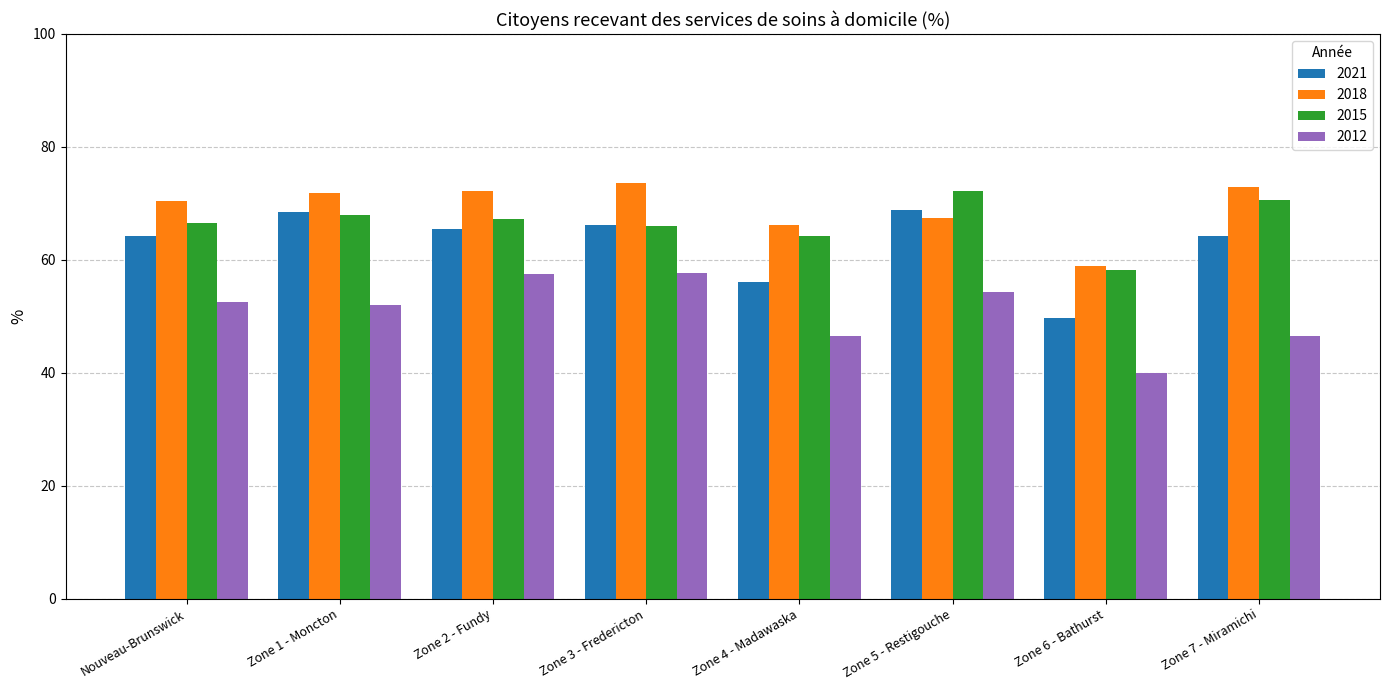

Is the value of 2015 at Zone 3 - Fredericton greater than the value of 2018 at Zone 6 - Bathurst?

Yes